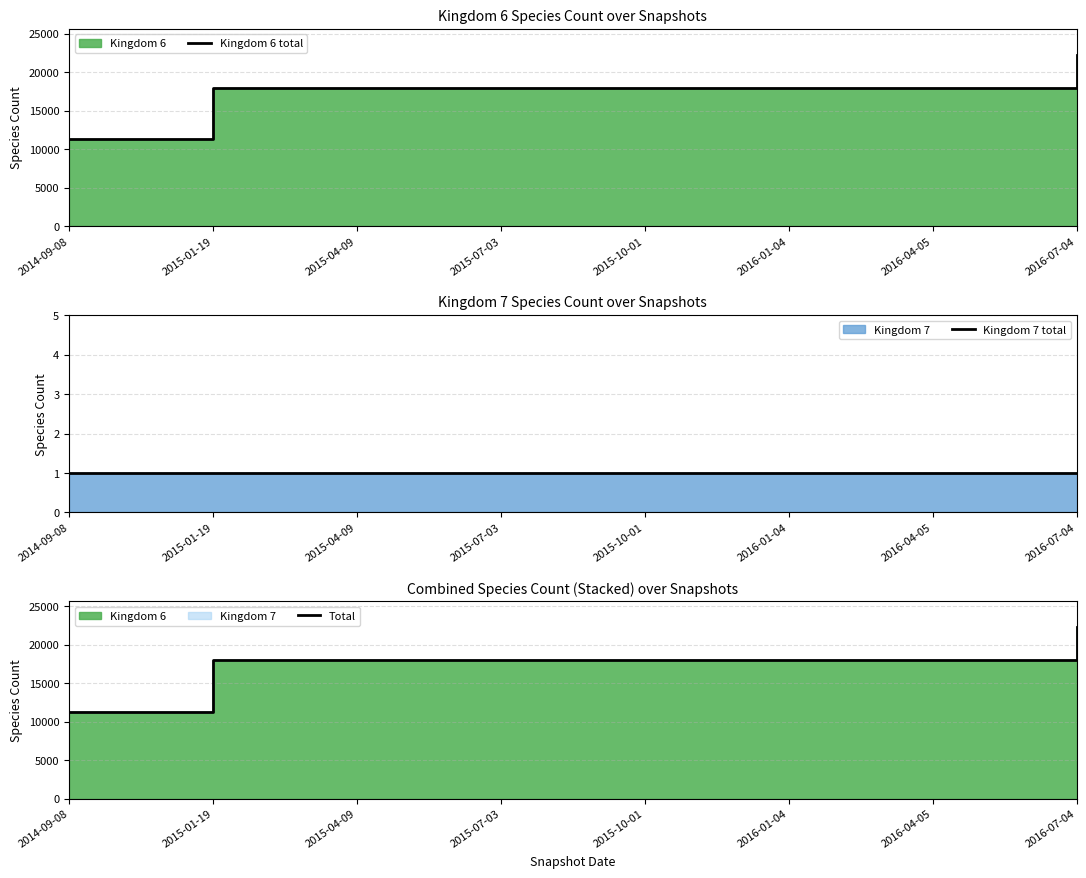

Which category has the highest value in the Total series?

2016-07-04